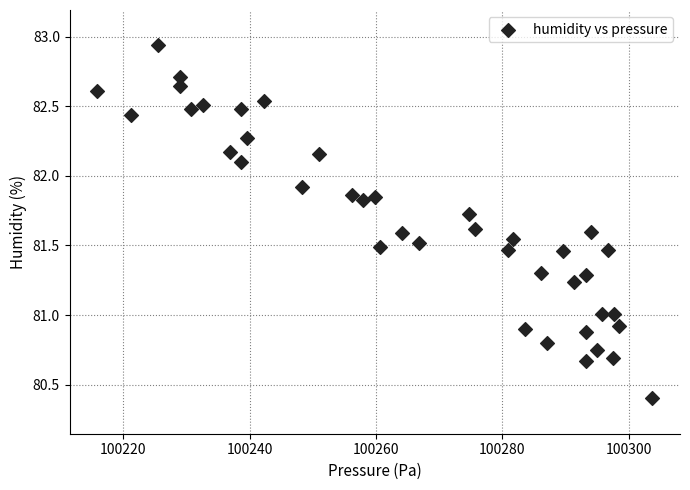

What is the range of X values (max minus min)?

87.8